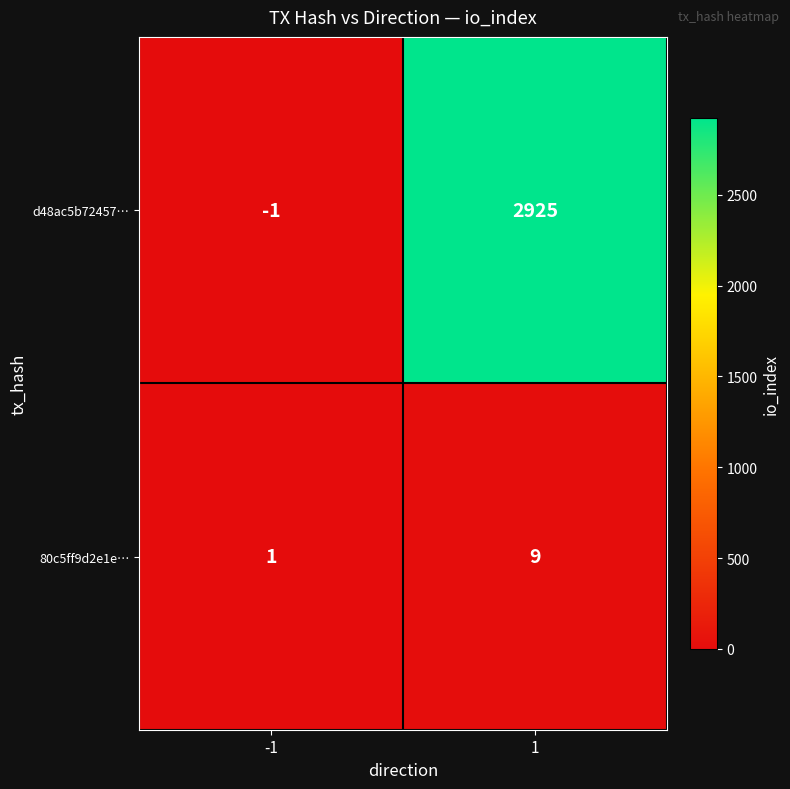

What is the maximum value for d48ac5b72457…?

2925